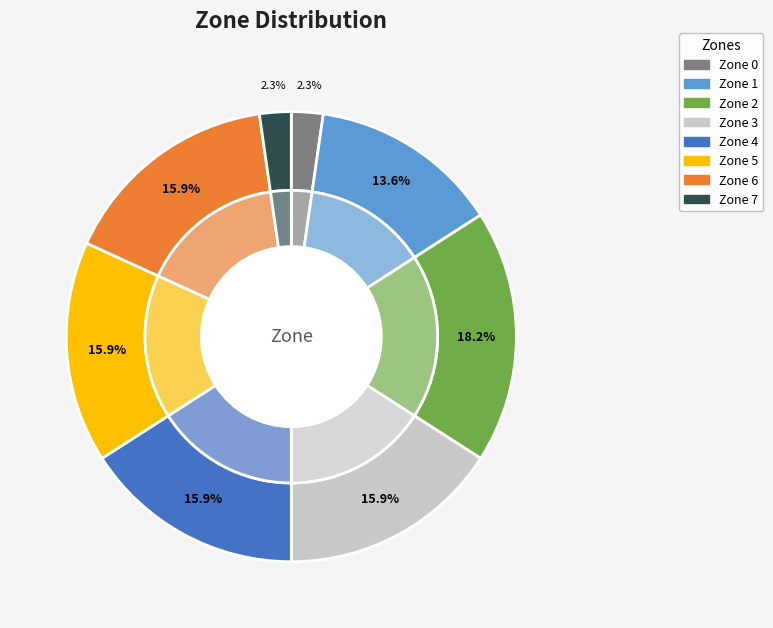

Between 7 and 5, which is larger?

5